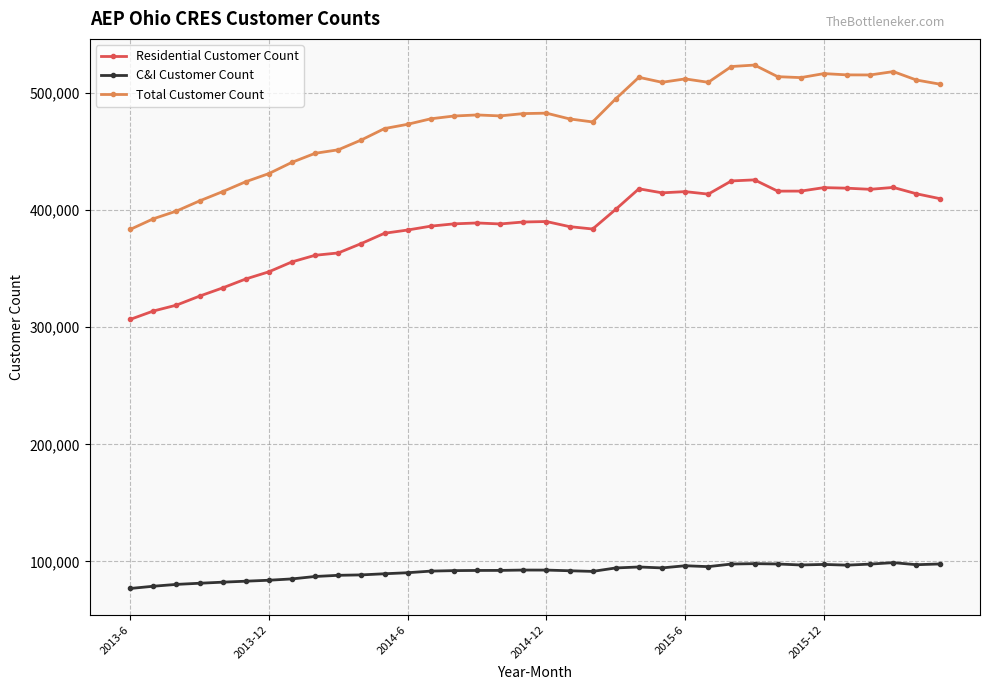

Which series has the widest spread of values?

Total Customer Count